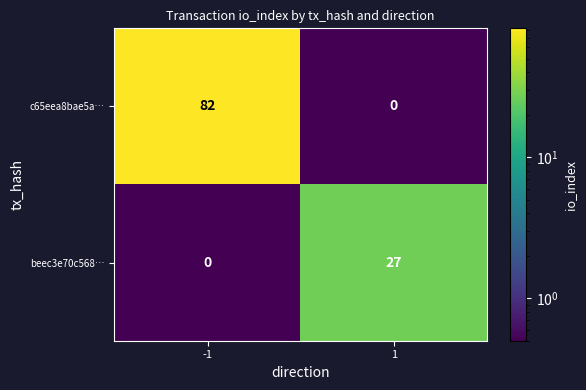

Which series has the widest spread of values?

c65eea8bae5a…